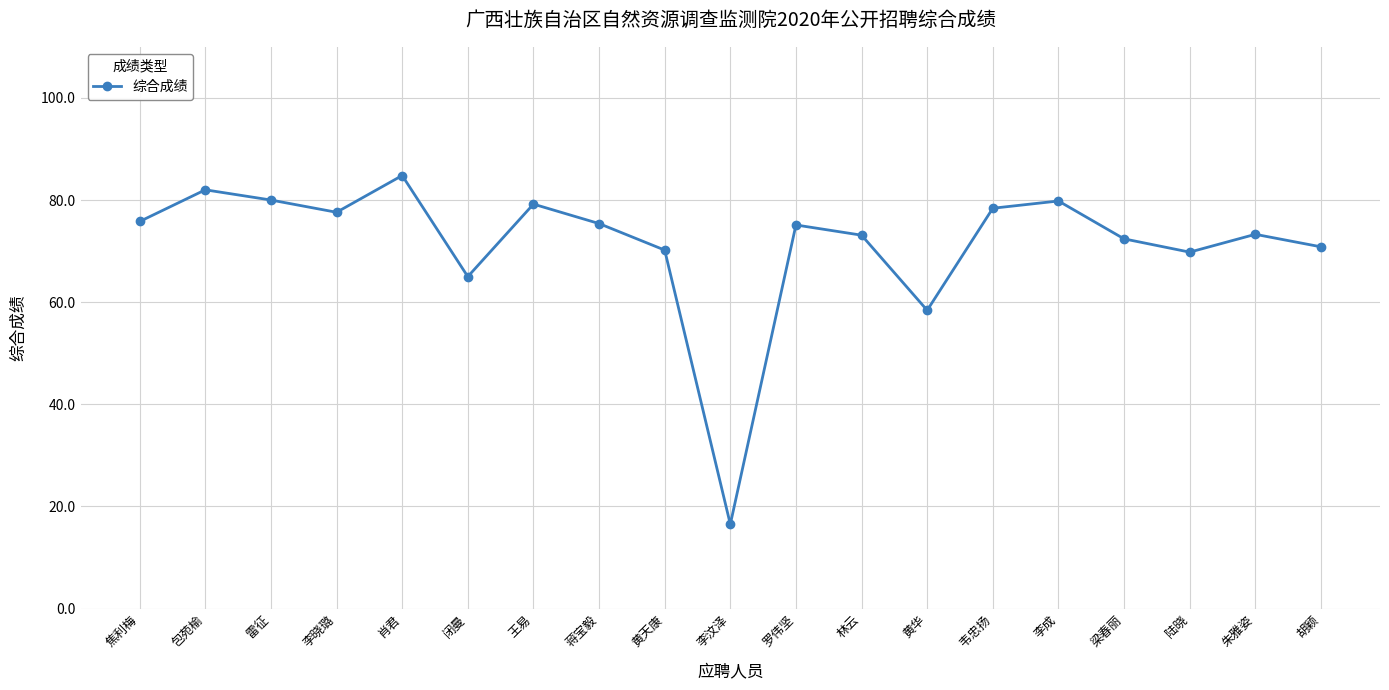

What is the change in value from 黄华 to 梁春丽?

+14.0